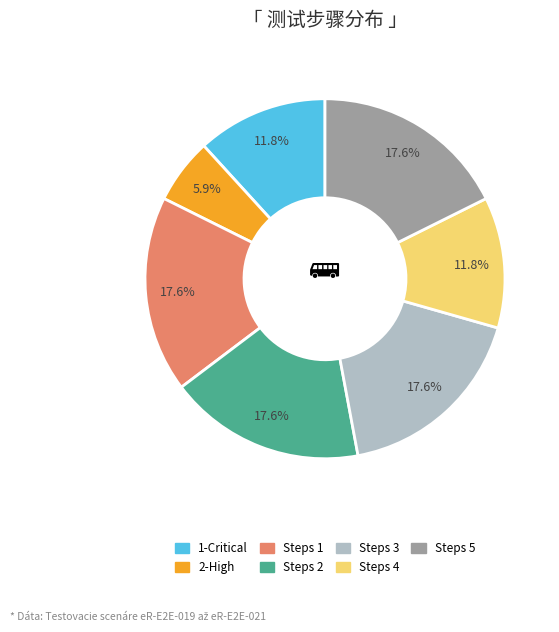

Does any single category account for the majority?

No